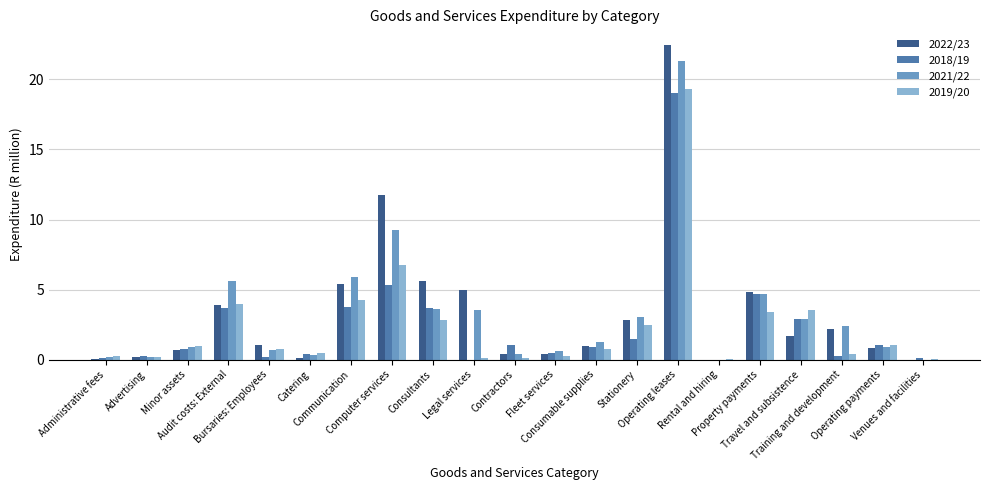

At which label does 2022/23 reach its peak?

Operating leases